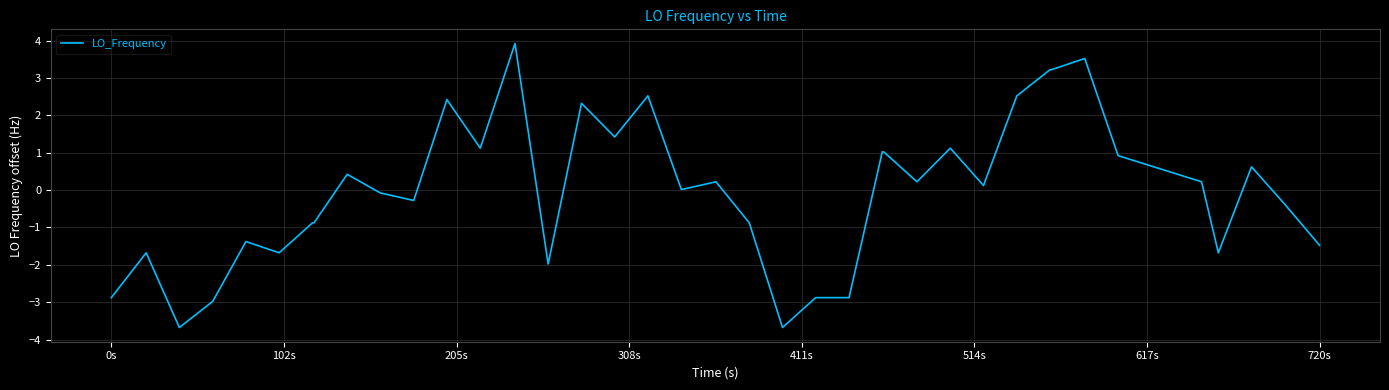

What is the maximum value shown in the chart?

3.9